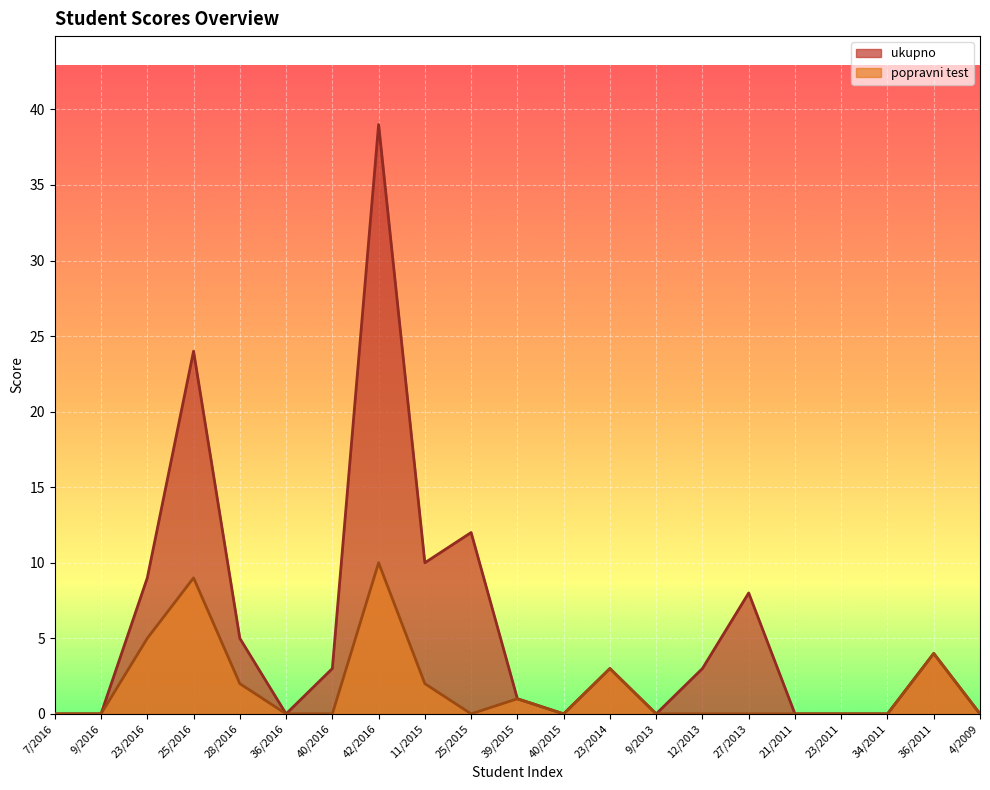

What is the label of the 10th point from the left?

25/2015